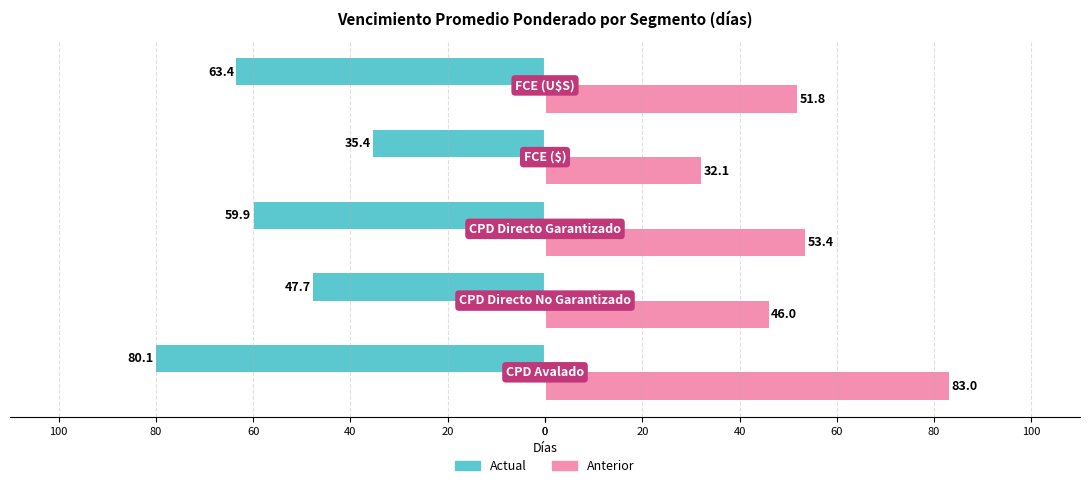

What is the value of the Anterior bar at the 2nd from the left?

46.0